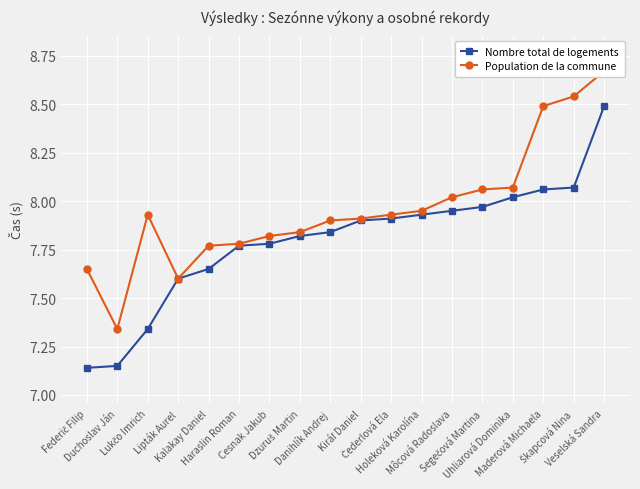

What is the label of the 3rd point from the right?

Maderová Michaela